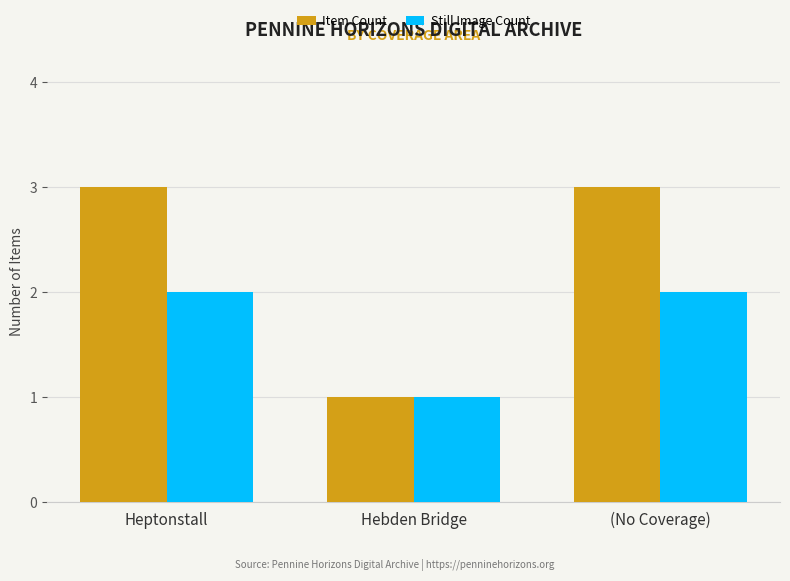

What is the total value across all series at (No Coverage)?

5